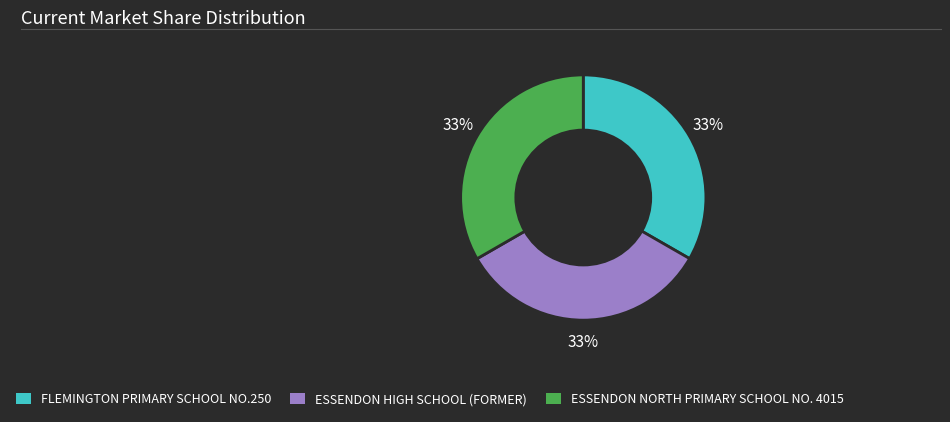

Do ESSENDON HIGH SCHOOL (FORMER) and ESSENDON NORTH PRIMARY SCHOOL NO. 4015 together represent more than half of the pie?

Yes